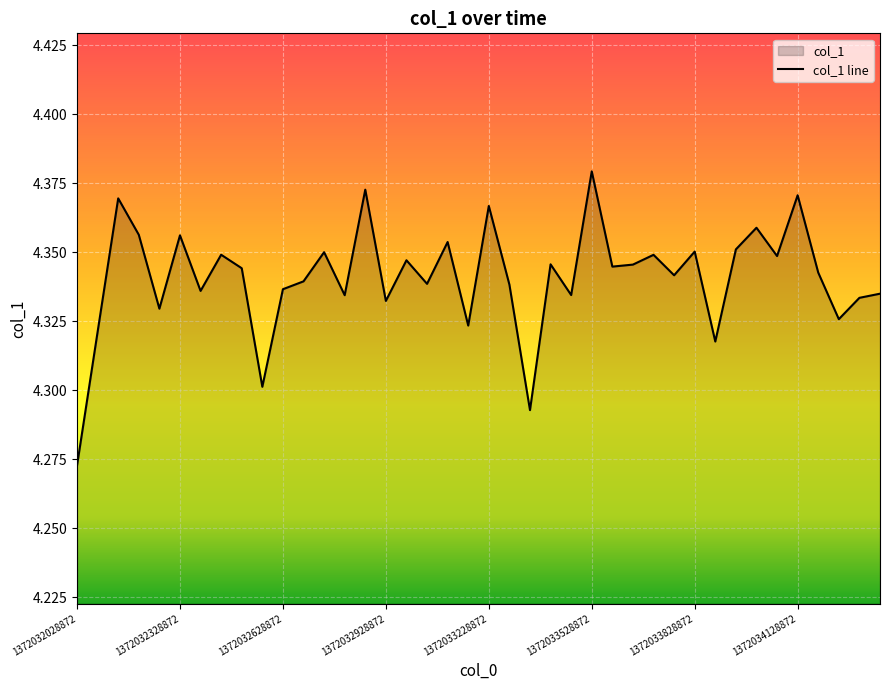

Reading left to right, what are all the values shown in this chart?

1372032028872=4.3	1372032088872=4.3	1372032148872=4.4	1372032208872=4.4	1372032268872=4.3	1372032328872=4.4	1372032388872=4.3	1372032448872=4.3	1372032508872=4.3	1372032568872=4.3	1372032628872=4.3	1372032688872=4.3	1372032748872=4.4	1372032808872=4.3	1372032868872=4.4	1372032928872=4.3	1372032988872=4.3	1372033048872=4.3	1372033108872=4.4	1372033168872=4.3	1372033228872=4.4	1372033288872=4.3	1372033348872=4.3	1372033408872=4.3	1372033468872=4.3	1372033528872=4.4	1372033588872=4.3	1372033648872=4.3	1372033708872=4.3	1372033768872=4.3	1372033828872=4.4	1372033888872=4.3	1372033948872=4.4	1372034008872=4.4	1372034068872=4.3	1372034128872=4.4	1372034188872=4.3	1372034248872=4.3	1372034308872=4.3	1372034368872=4.3